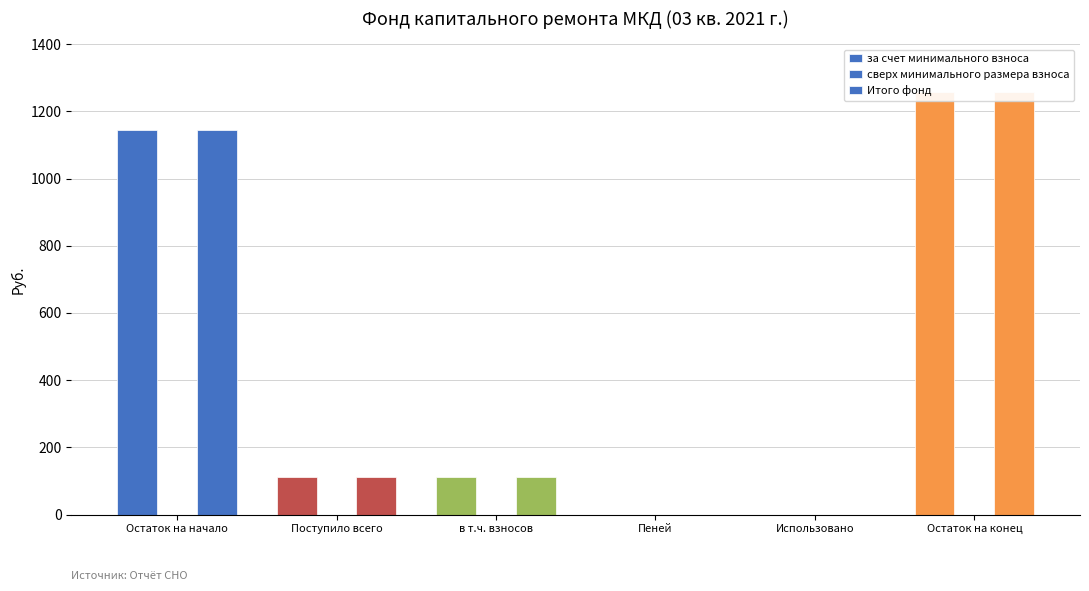

Which series has the widest spread of values?

за счет минимального взноса